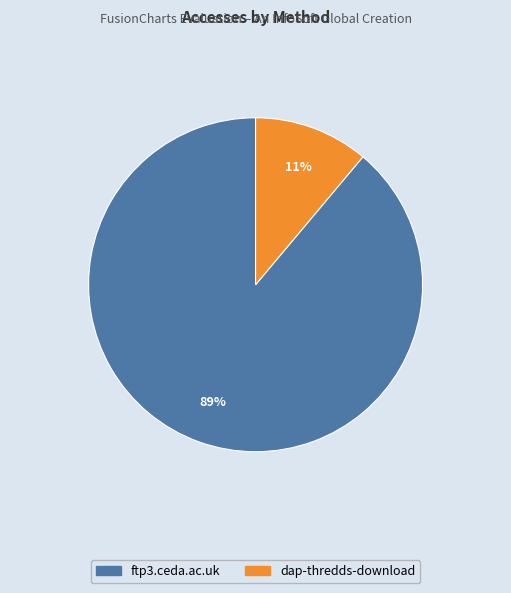

To the nearest percent, what is the combined percentage of dap-thredds-download and ftp3.ceda.ac.uk?

100%